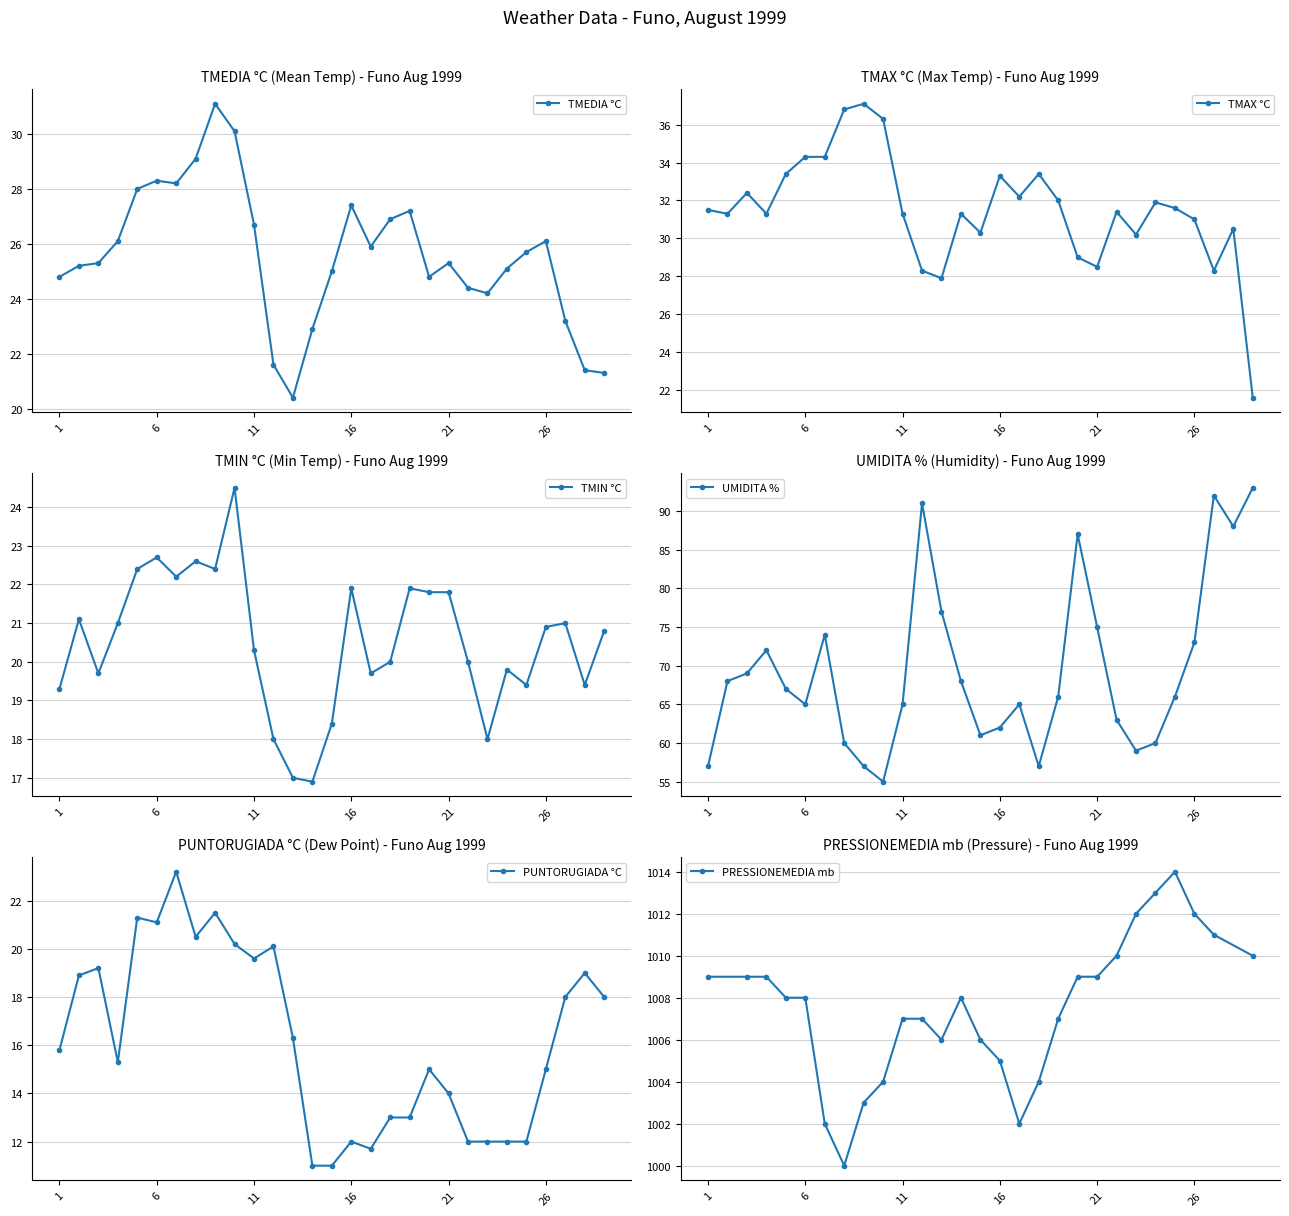

True or false: TMEDIA °C has a value of 45.3 at 26.

False